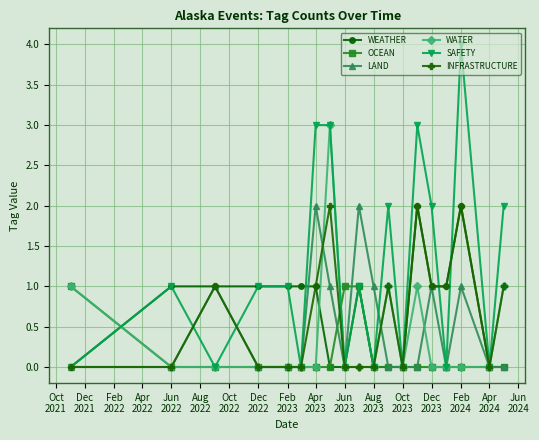

Which series has the largest total across all categories?

SAFETY